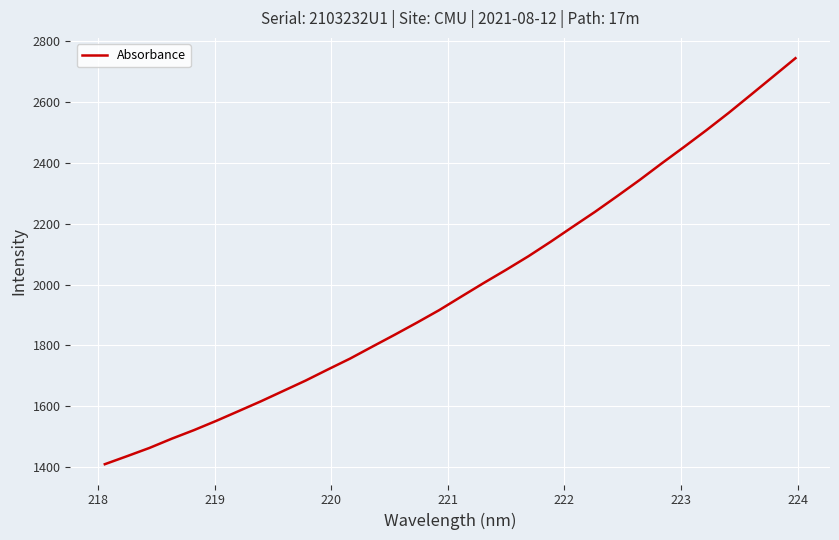

What is the difference between the maximum and minimum values?

1335.8